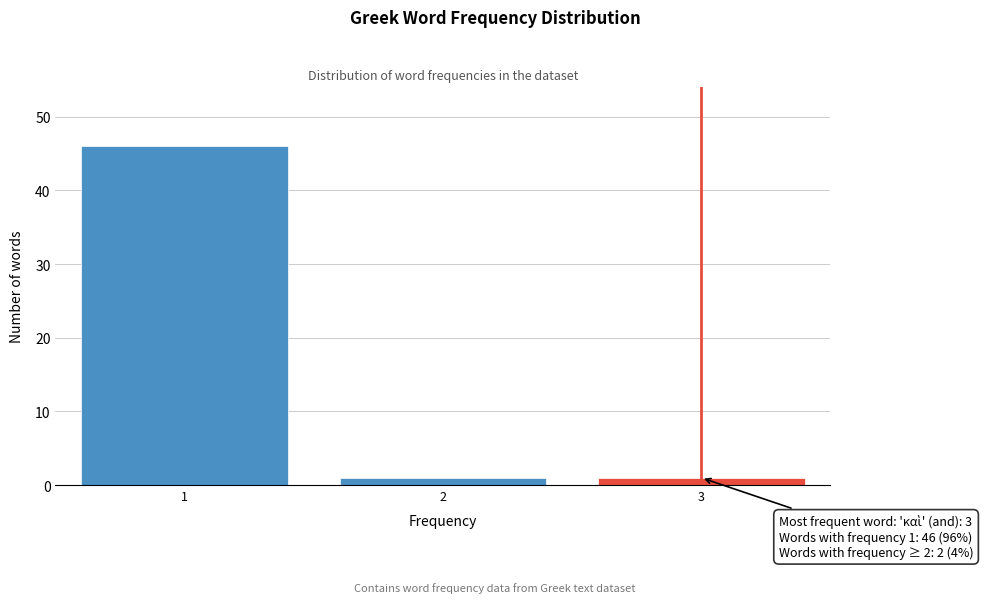

Reading left to right, list all the values displayed in this chart.

1=46	2=1	3=1